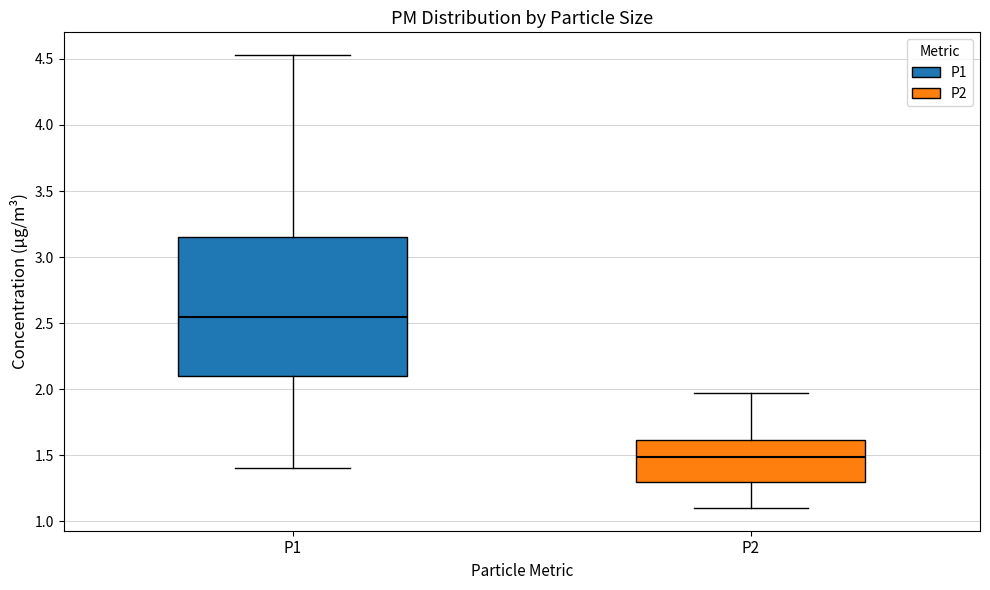

Reading left to right, transcribe this box plot: for each box, give where its median line is, the range the box spans, and where its two whiskers end, as read against the y-axis. The values are not printed on the chart, so give them approximately, as read against the axis.

P1: median 2.55, box 2.10 to 3.15, whiskers 1.40 to 4.55
P2: median 1.50, box 1.30 to 1.60, whiskers 1.10 to 1.95